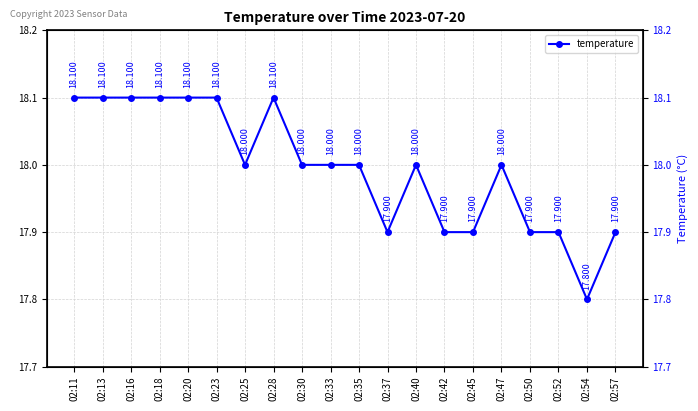

Reading right to left, what are all the values shown in this chart?

02:57=17.9	02:54=17.8	02:52=17.9	02:50=17.9	02:47=18.0	02:45=17.9	02:42=17.9	02:40=18.0	02:37=17.9	02:35=18.0	02:33=18.0	02:30=18.0	02:28=18.1	02:25=18.0	02:23=18.1	02:20=18.1	02:18=18.1	02:16=18.1	02:13=18.1	02:11=18.1